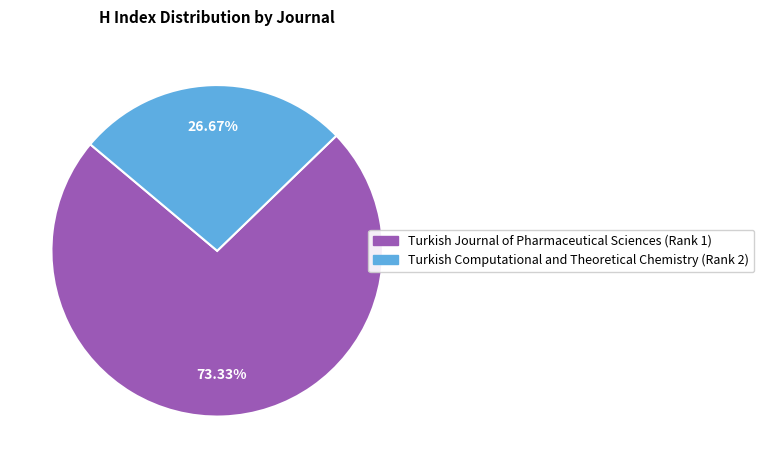

Is it true that Turkish Computational and Theoretical Chemistry (Rank 2) is 38% of the pie?

False